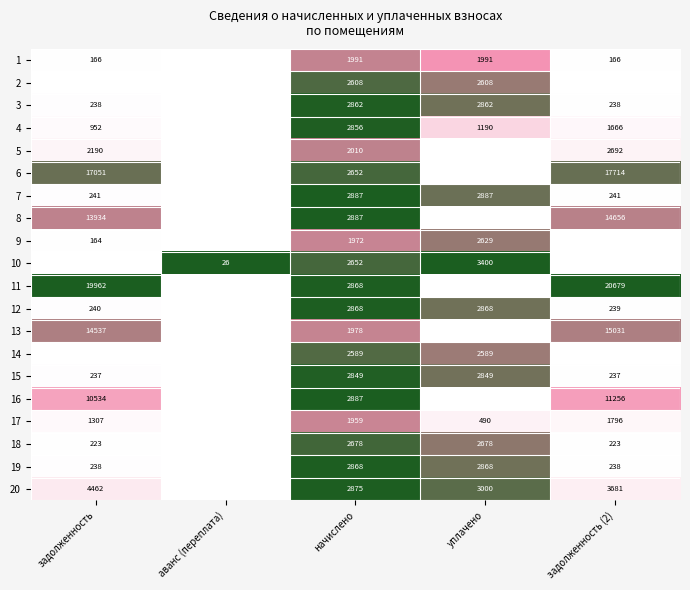

Is it true that 20 equals 3681 at задолженность (2)?

True